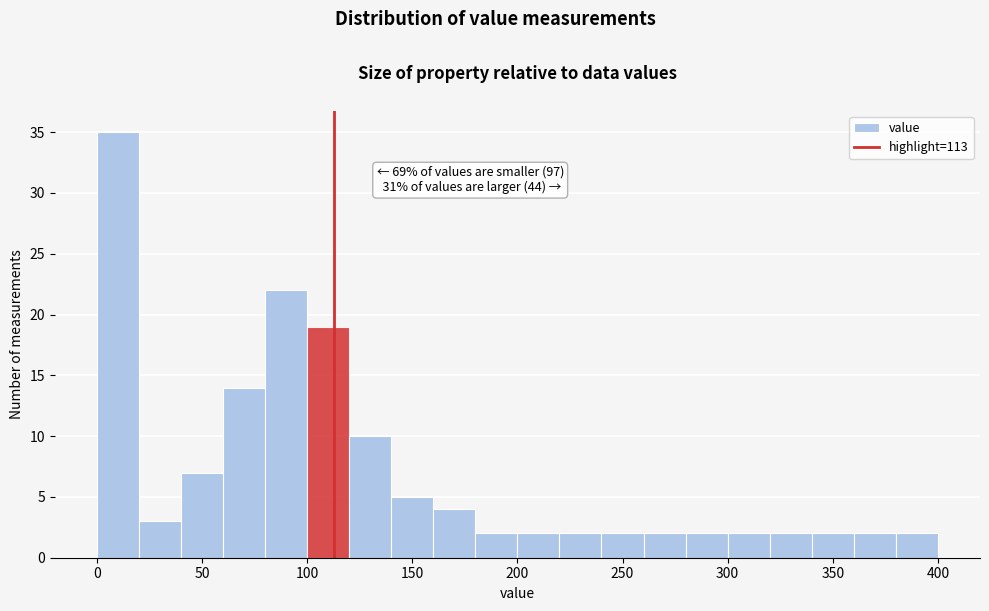

Which range on the x-axis has the tallest bar?

0 to 20